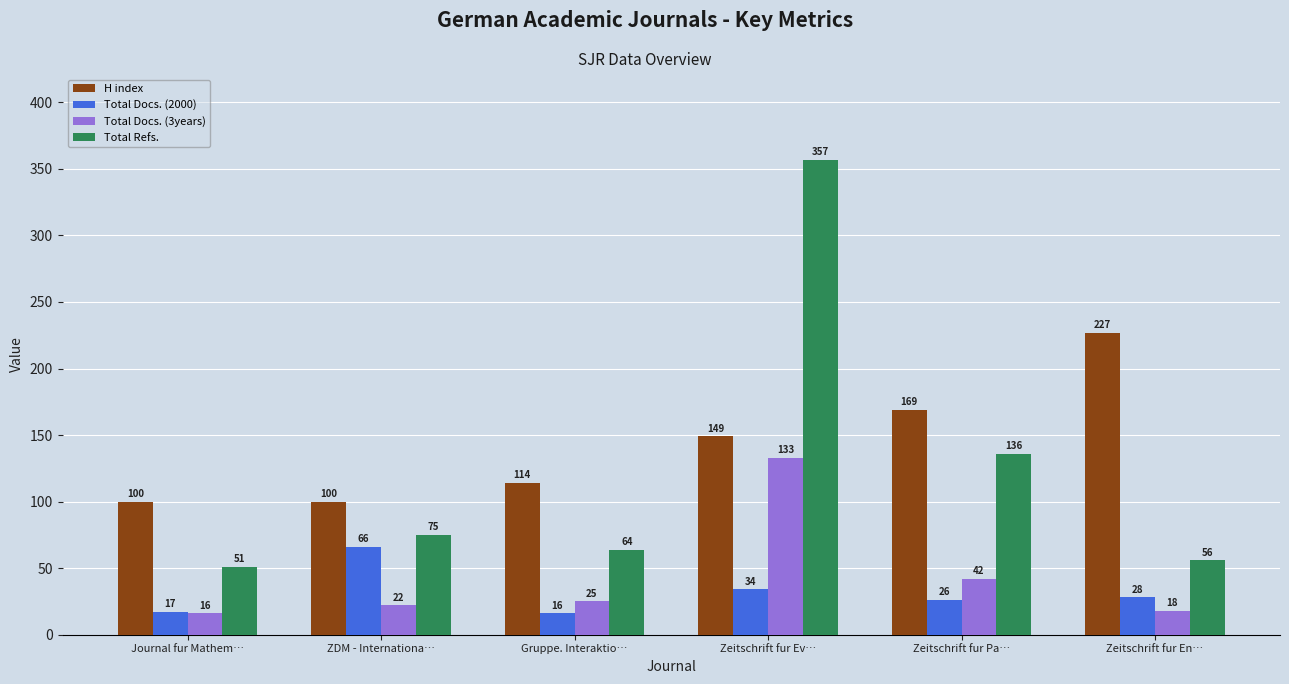

How many values in the Total Refs. series are below 75?

3